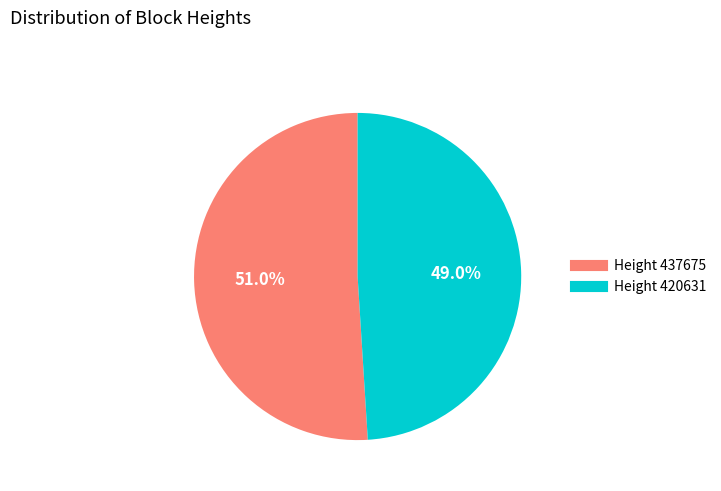

Does any single category account for the majority?

Yes